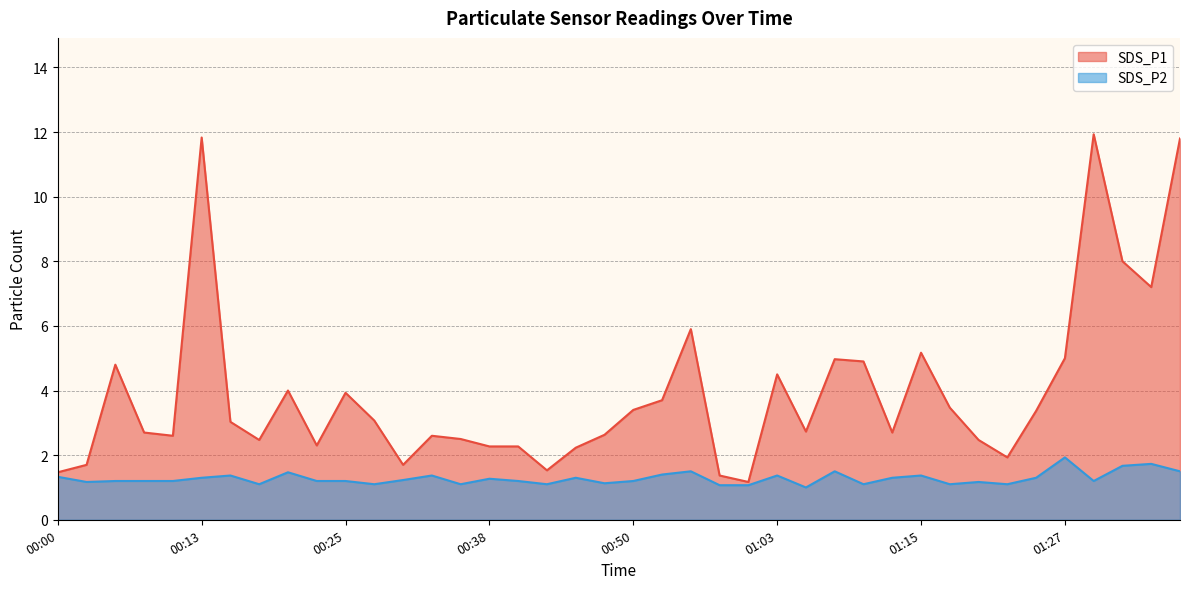

What is the label of the 29th point from the right?

00:28